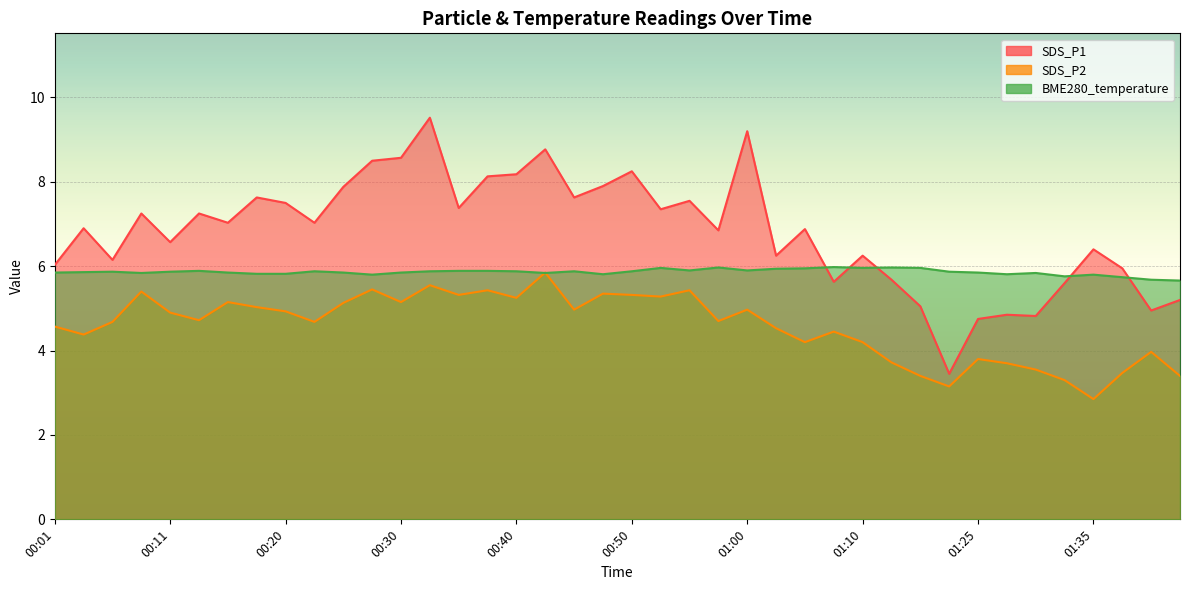

Between 00:37 and 01:40, which series saw the biggest shift?

SDS_P1